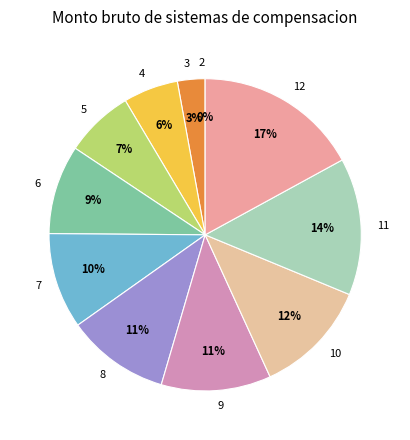

To the nearest percent, what is the average slice percentage?

9%